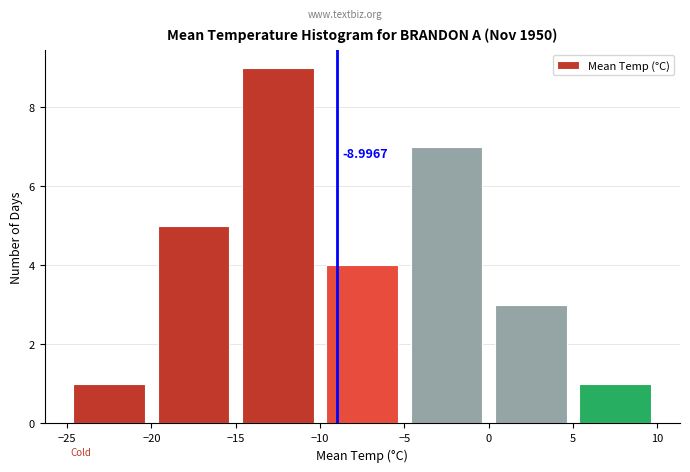

Which range on the x-axis has the tallest bar?

-15 to -10